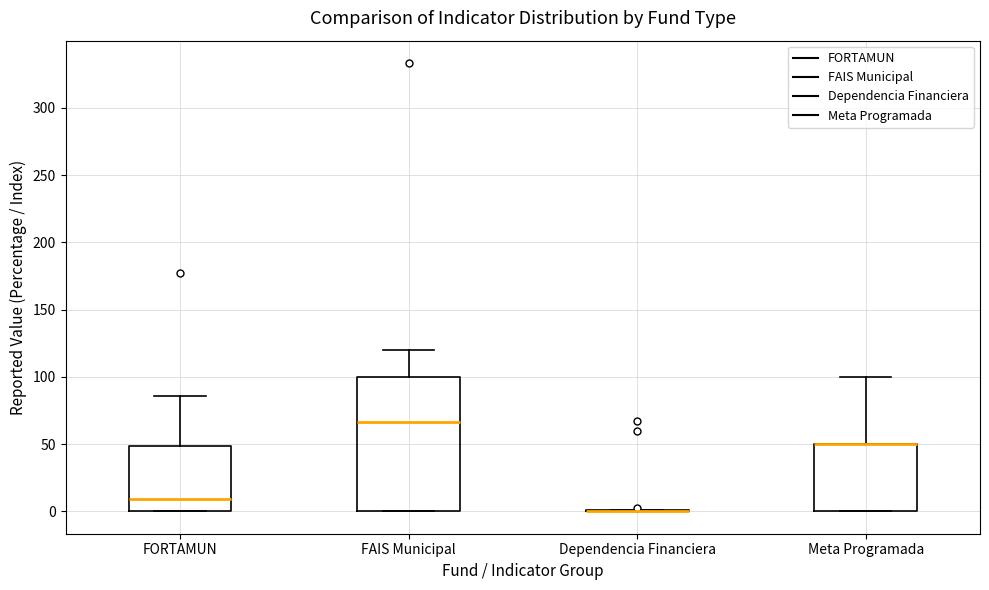

Where is the lower edge of the box for FORTAMUN on the y-axis? The values are not printed on the chart, so give them approximately, as read against the axis.

0